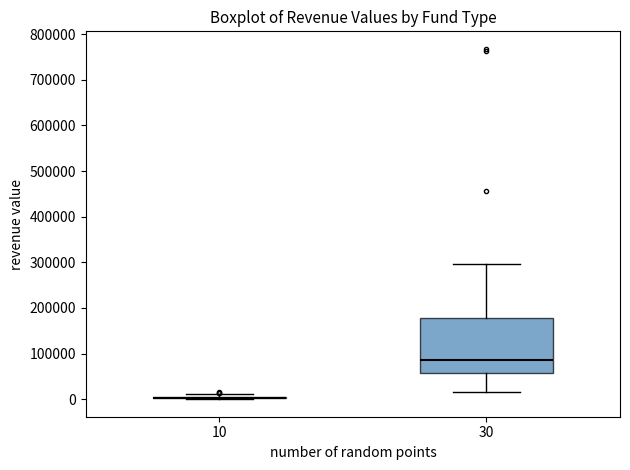

Where does the lower whisker of the box at x = 30 end on the y-axis? The values are not printed on the chart, so give them approximately, as read against the axis.

20000